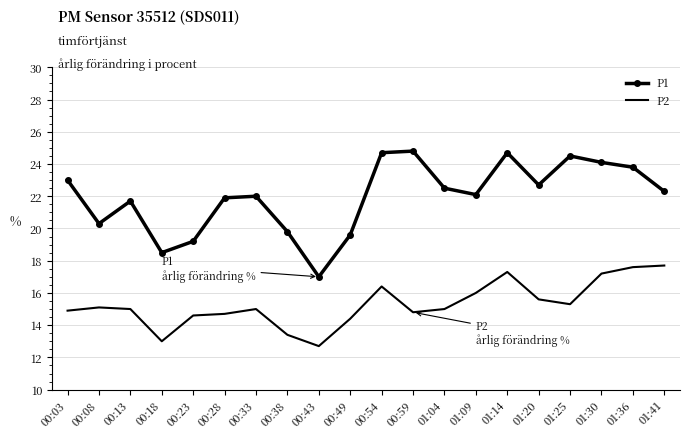

Between 00:28 and 01:36, which series saw the biggest shift?

P2